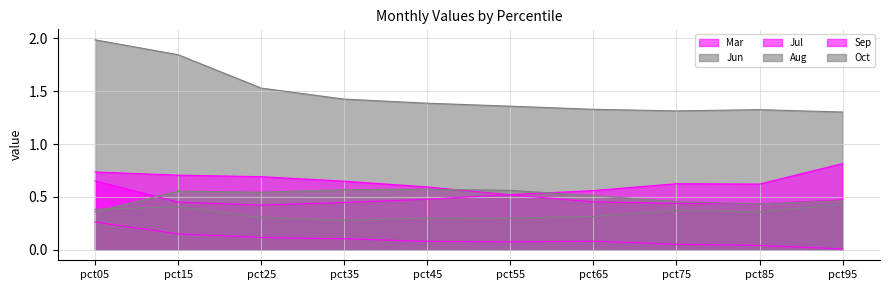

What is the sum of the Aug values at pct05 and pct45?

0.7